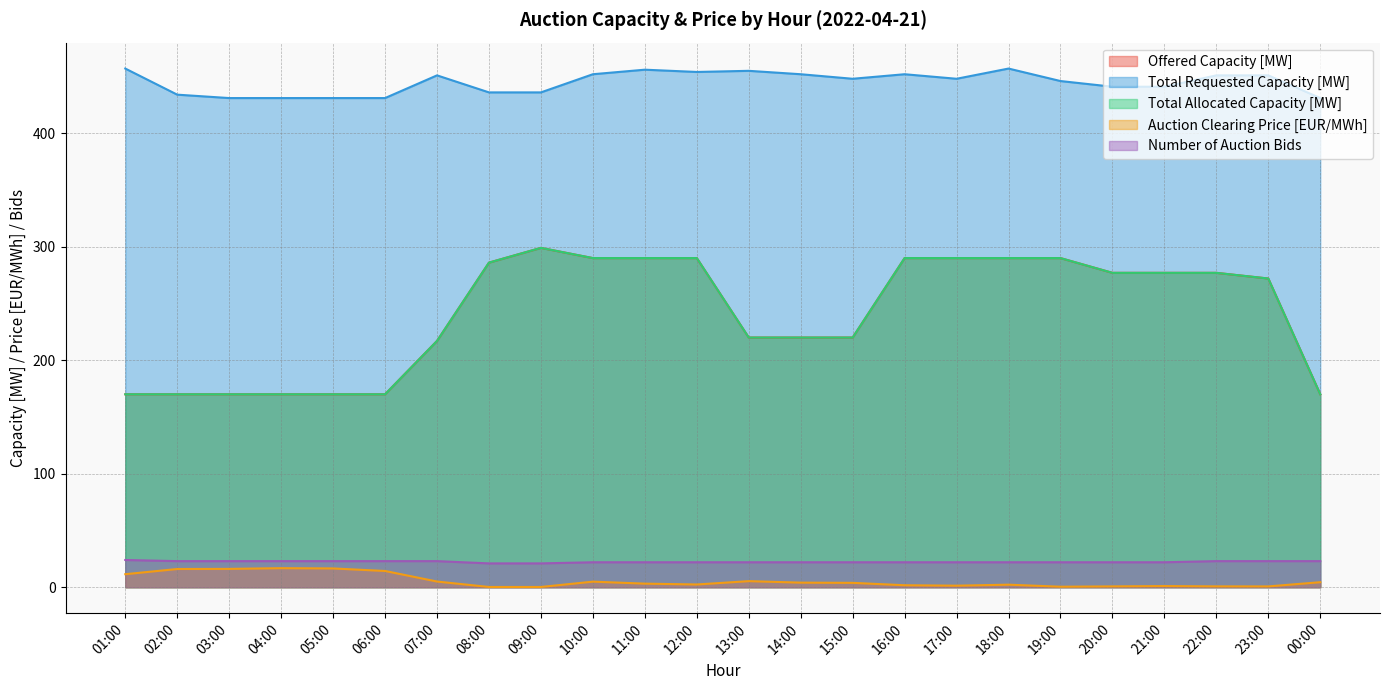

Rank the series at 21:00 from lowest to highest value.

Auction Clearing Price [EUR/MWh], Number of Auction Bids, Offered Capacity [MW], Total Allocated Capacity [MW], Total Requested Capacity [MW]